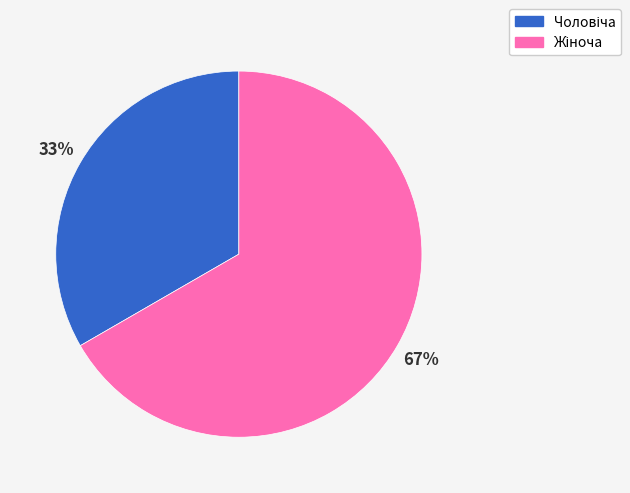

Does any single category account for the majority?

Yes